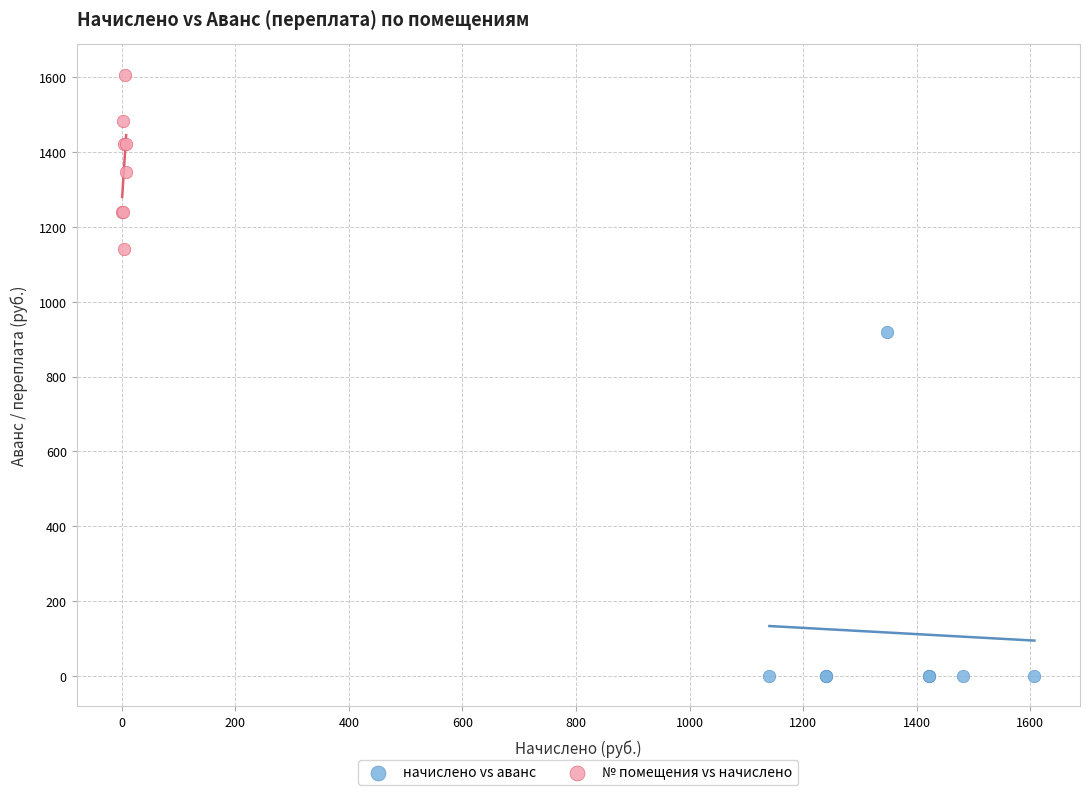

Which series has the widest spread of Y values?

начислено vs аванс